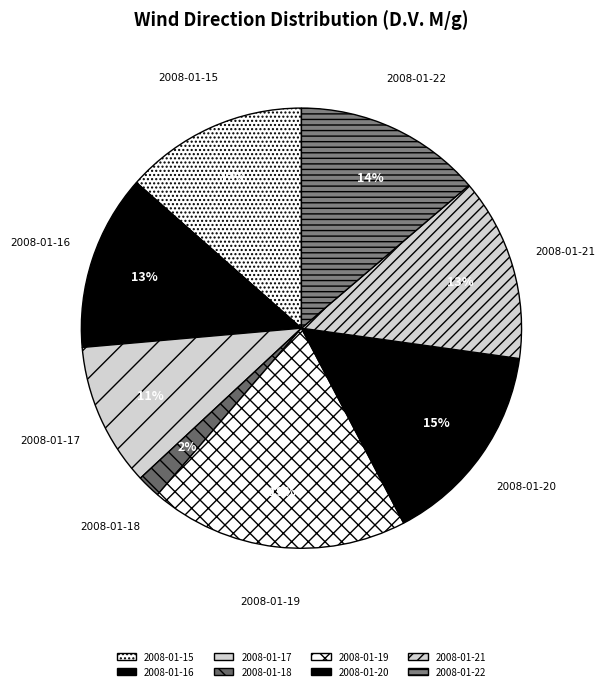

To the nearest percent, what is the combined percentage of 2008-01-22 and 2008-01-21?

27%